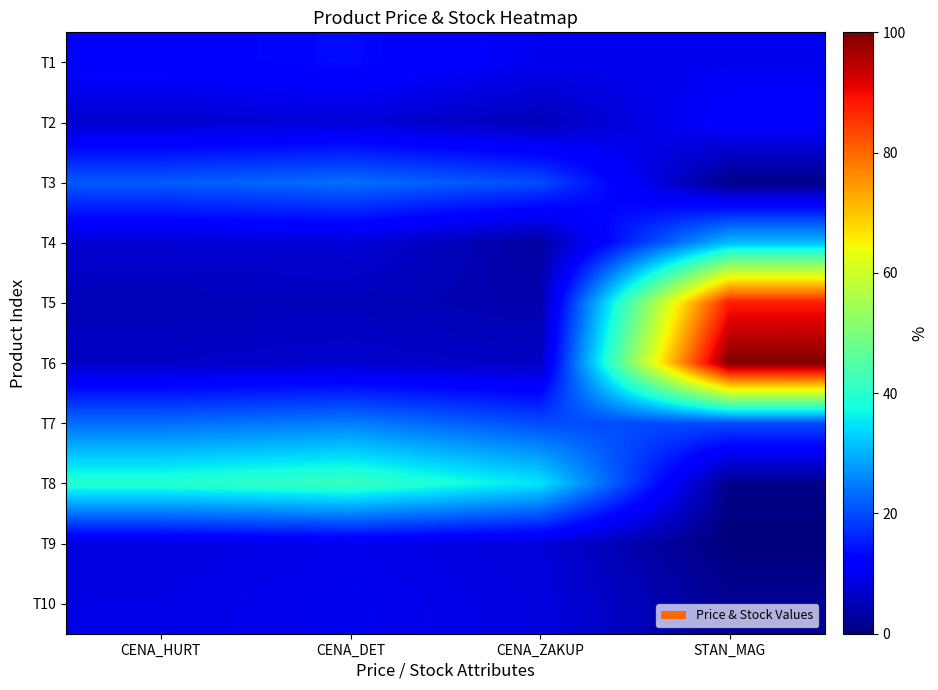

Rank the series by their maximum value, from highest to lowest.

T6, T5, T8, T4, T7, T3, T1, T2, T10, T9